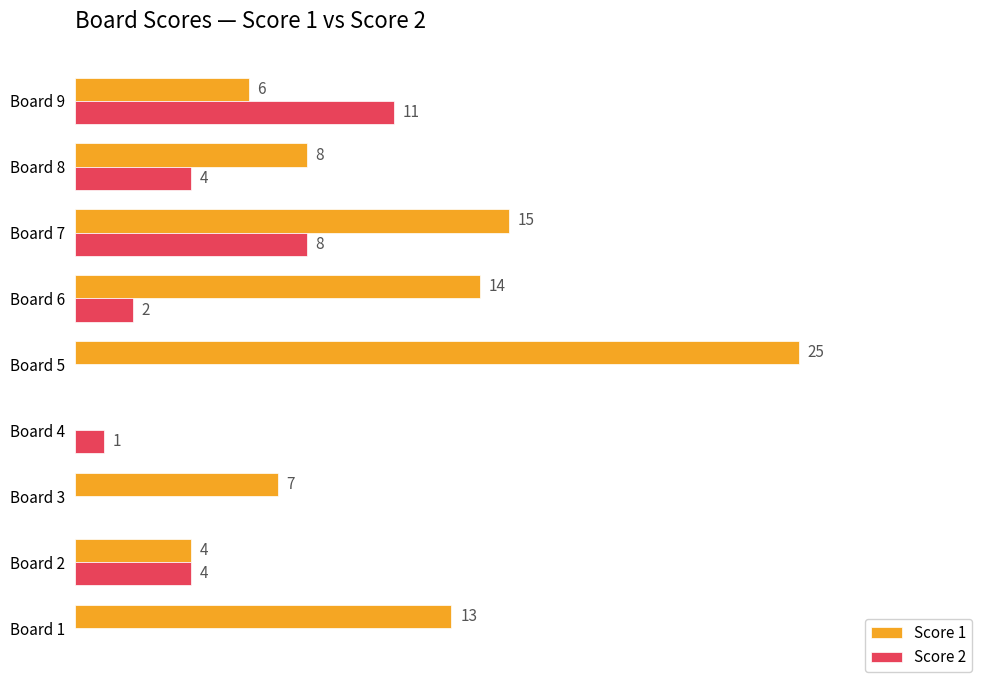

At which label is Score 1 closest to 12?

Board 1